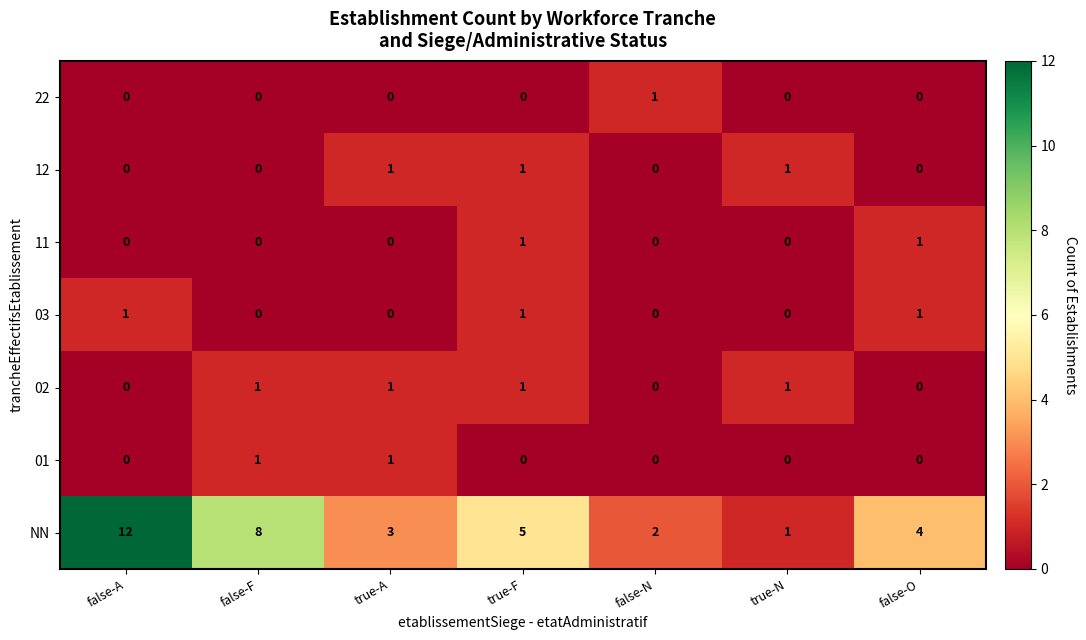

At which category is the sum across all series the highest?

false-A